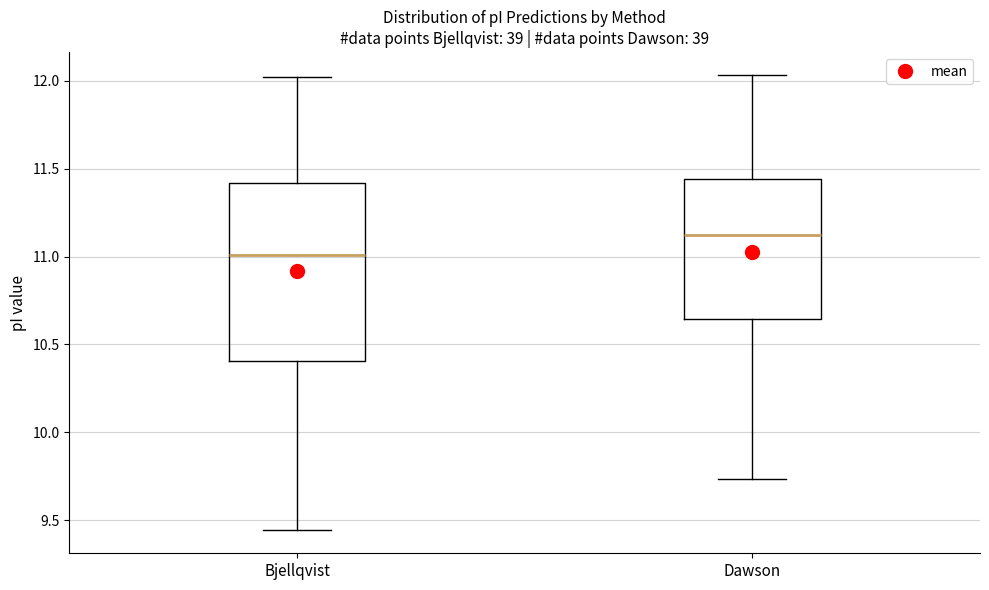

Comparing the boxes themselves (not the whiskers), which one is the tallest?

Bjellqvist